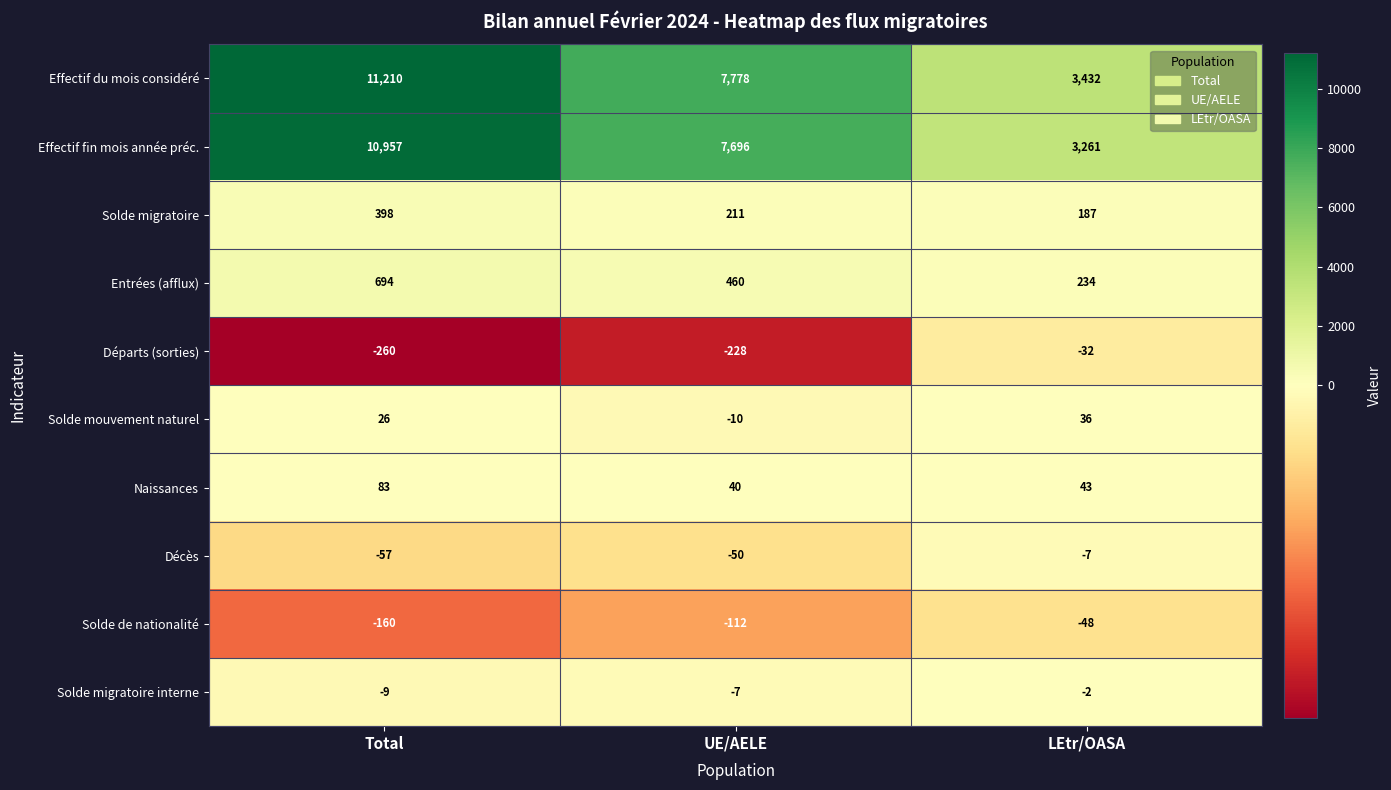

Reading left to right, what are all the values shown in this chart?

Effectif du mois considéré: Total=11210	UE/AELE=7778	LEtr/OASA=3432
Effectif fin mois année préc.: Total=10957	UE/AELE=7696	LEtr/OASA=3261
Solde migratoire: Total=398	UE/AELE=211	LEtr/OASA=187
Entrées (afflux): Total=694	UE/AELE=460	LEtr/OASA=234
Départs (sorties): Total=-260	UE/AELE=-228	LEtr/OASA=-32
Solde mouvement naturel: Total=26	UE/AELE=-10	LEtr/OASA=36
Naissances: Total=83	UE/AELE=40	LEtr/OASA=43
Décès: Total=-57	UE/AELE=-50	LEtr/OASA=-7
Solde de nationalité: Total=-160	UE/AELE=-112	LEtr/OASA=-48
Solde migratoire interne: Total=-9	UE/AELE=-7	LEtr/OASA=-2